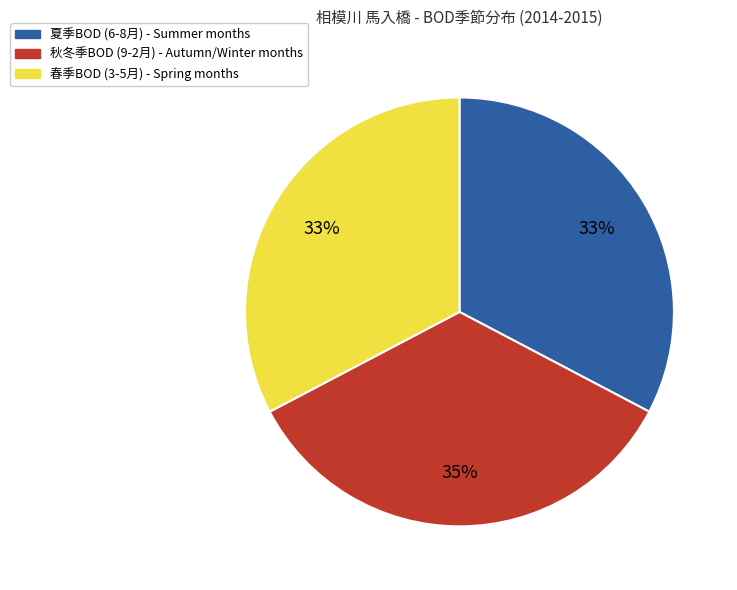

To the nearest percent, what is the average slice percentage?

33%